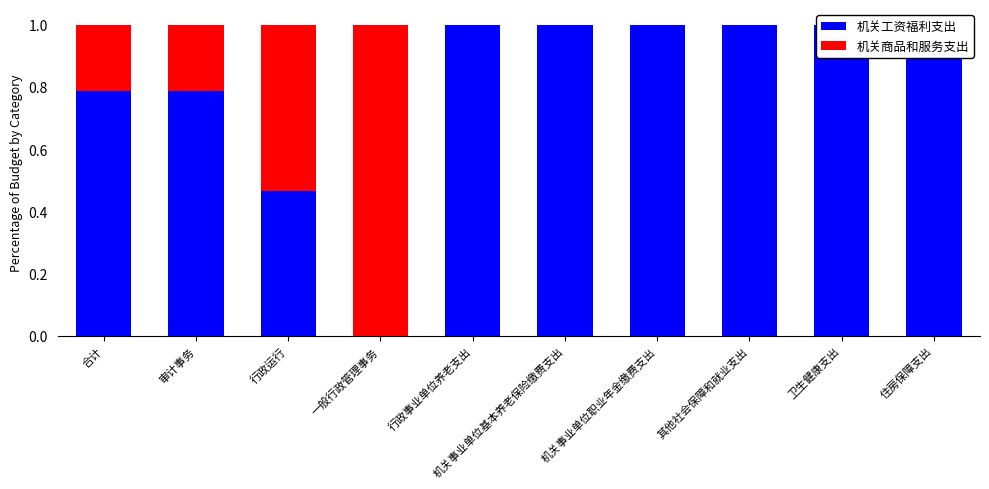

Count the 机关商品和服务支出 values in the range 0 to 1.

10